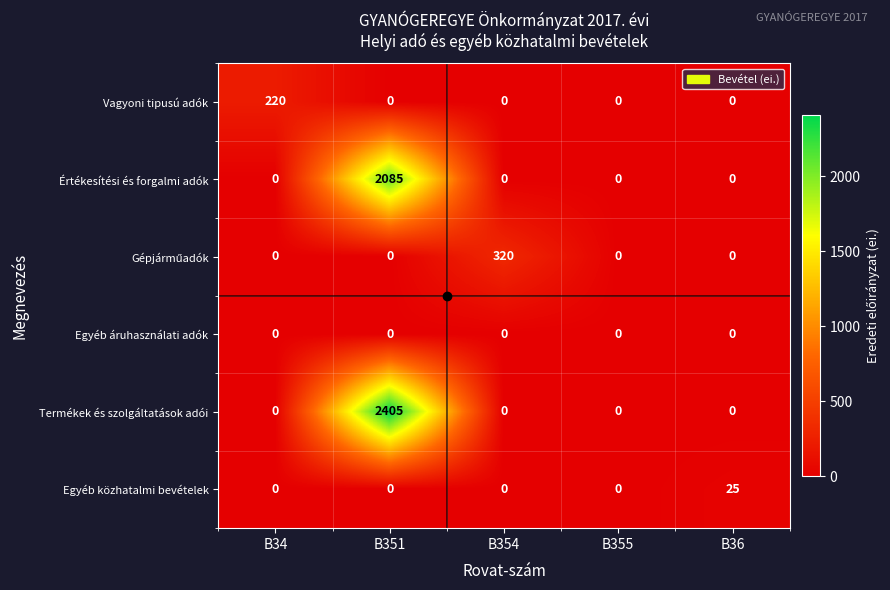

What is the greatest value displayed?

2405